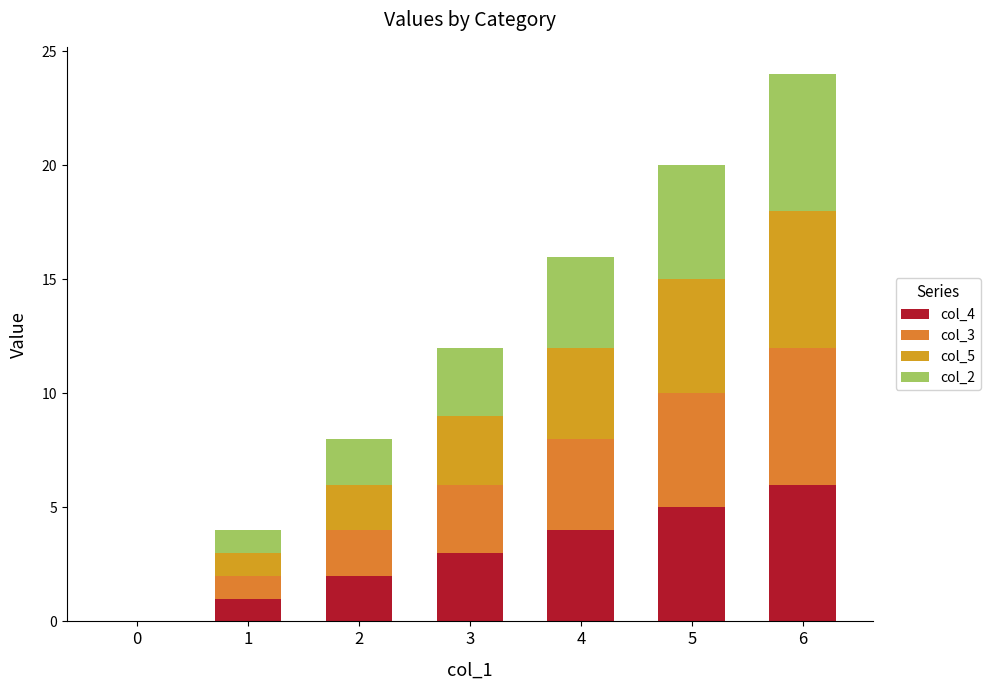

Read the col_3 value at 3.

3